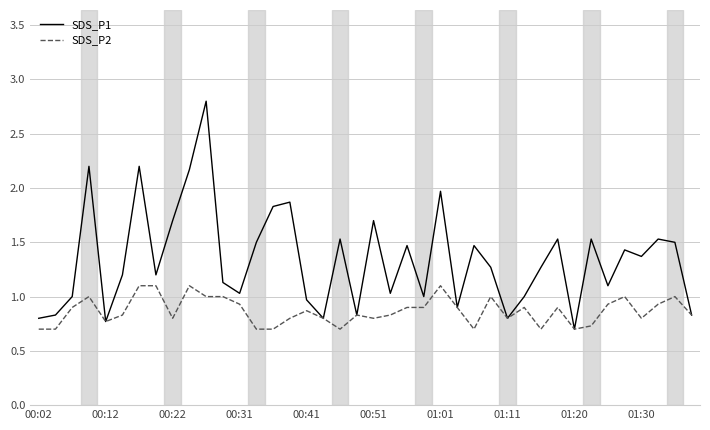

Rank the series by their maximum value, from highest to lowest.

SDS_P1, SDS_P2